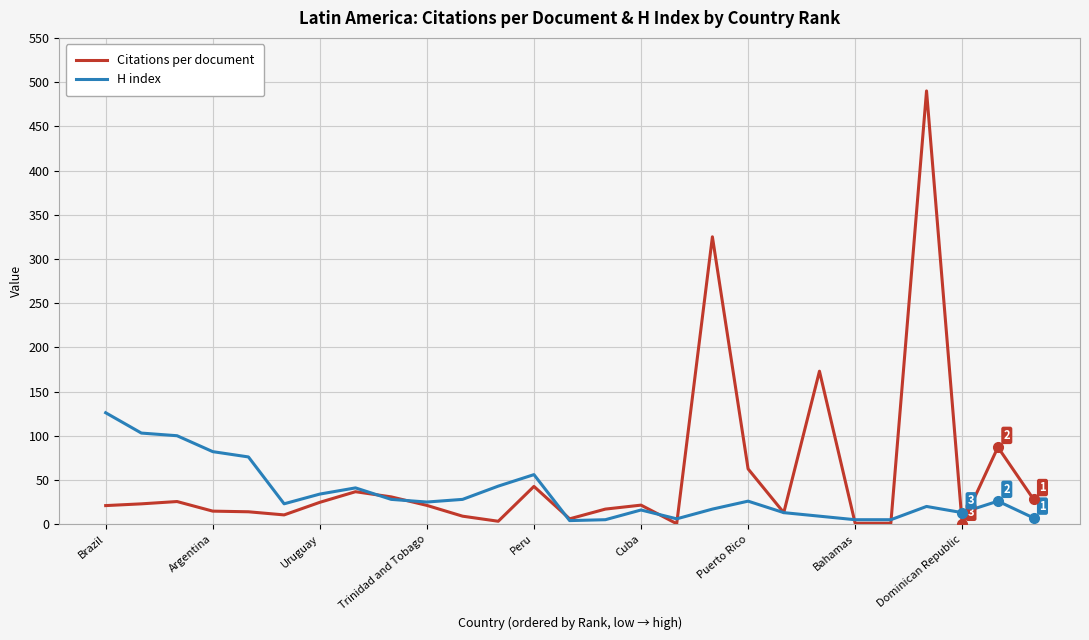

Is this an area chart (filled region under the line)?

No